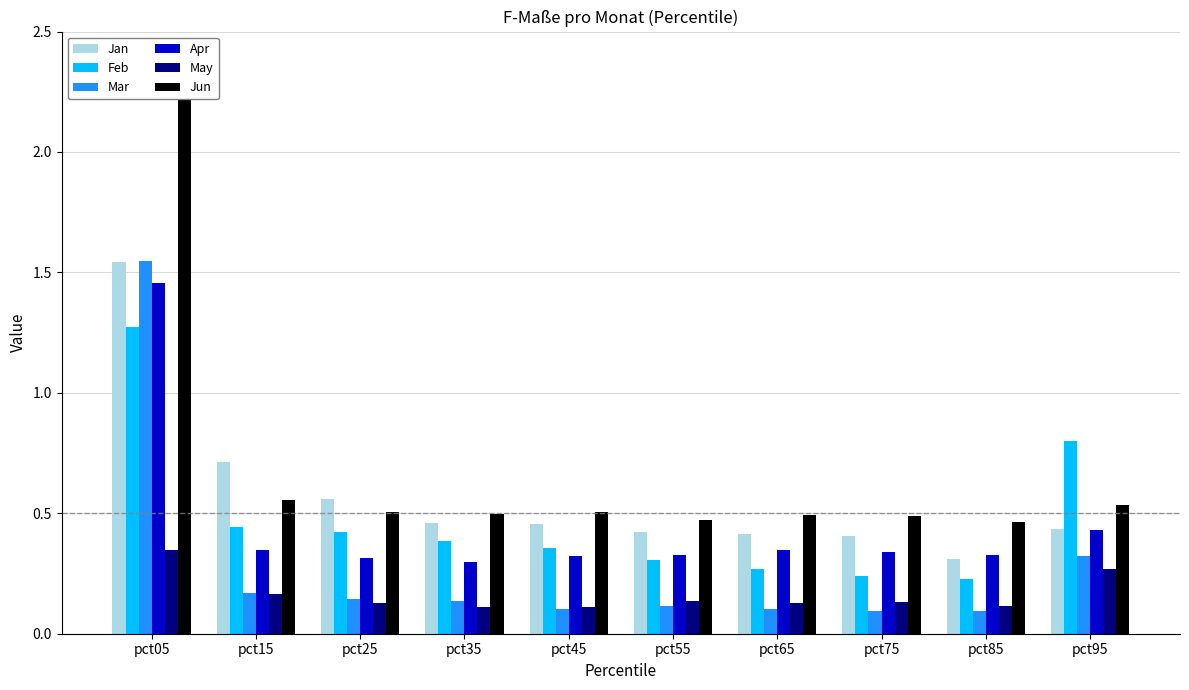

What is the maximum value shown in the chart?

2.3